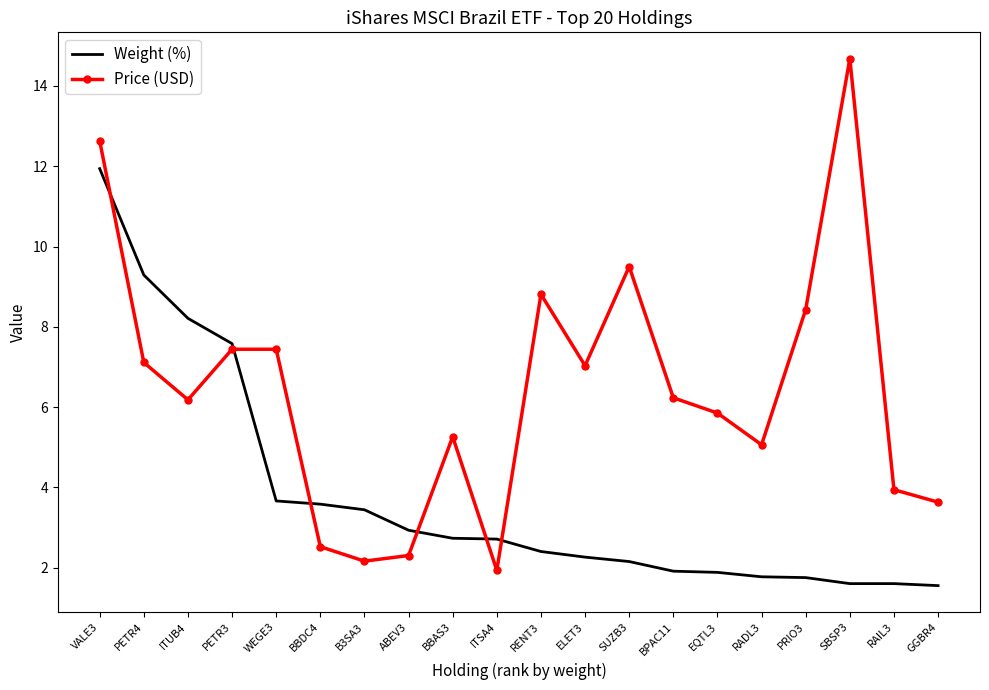

Rank the series by their average value, from lowest to highest.

Weight (%), Price (USD)